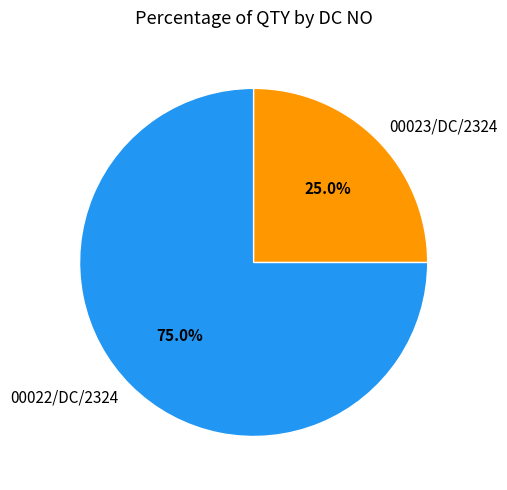

Which slice represents more than half of the pie?

00022/DC/2324